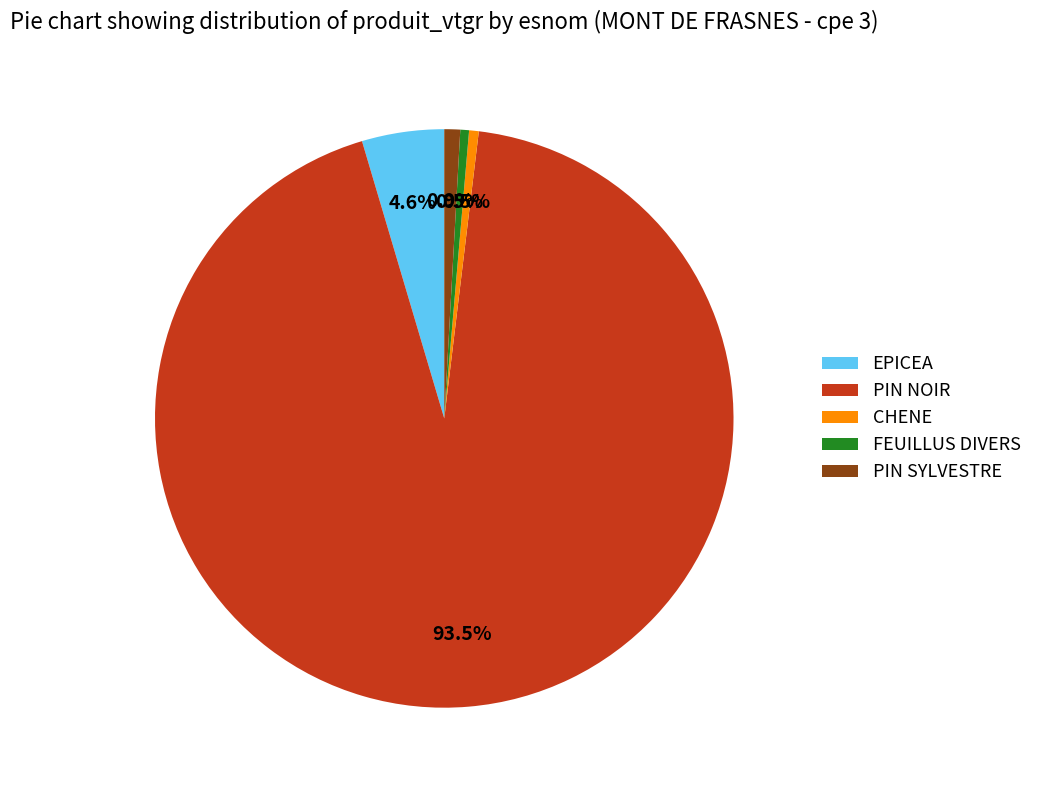

What percentage do PIN NOIR and FEUILLUS DIVERS together represent?

94.0%